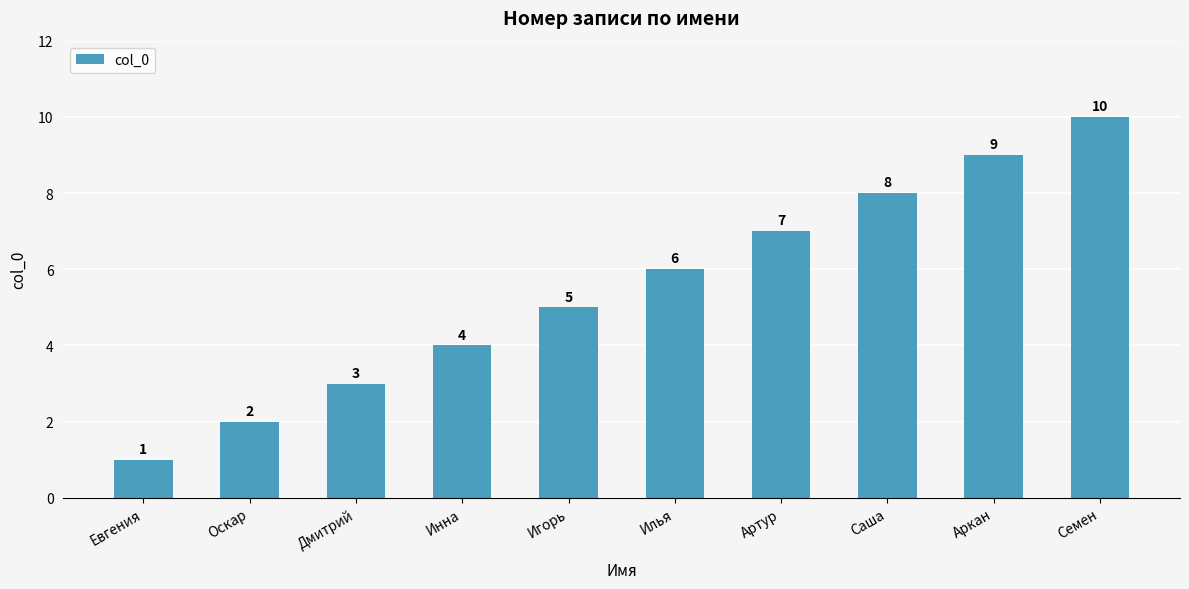

How many bars are there in total?

10